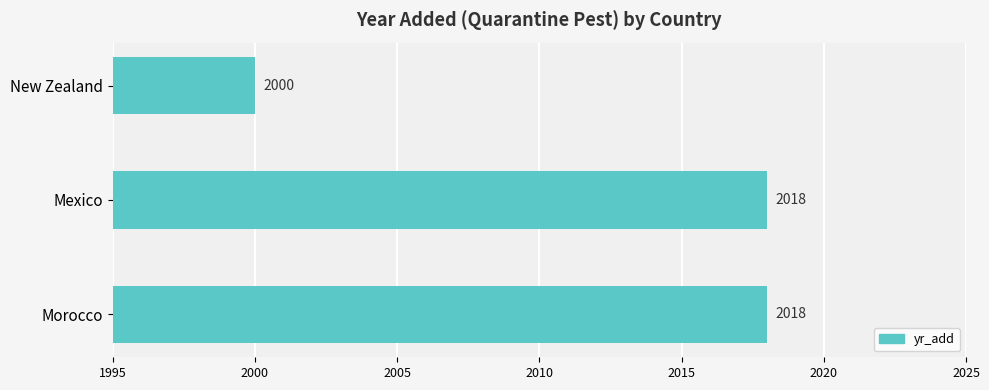

Which category has the lowest value across all series?

New Zealand